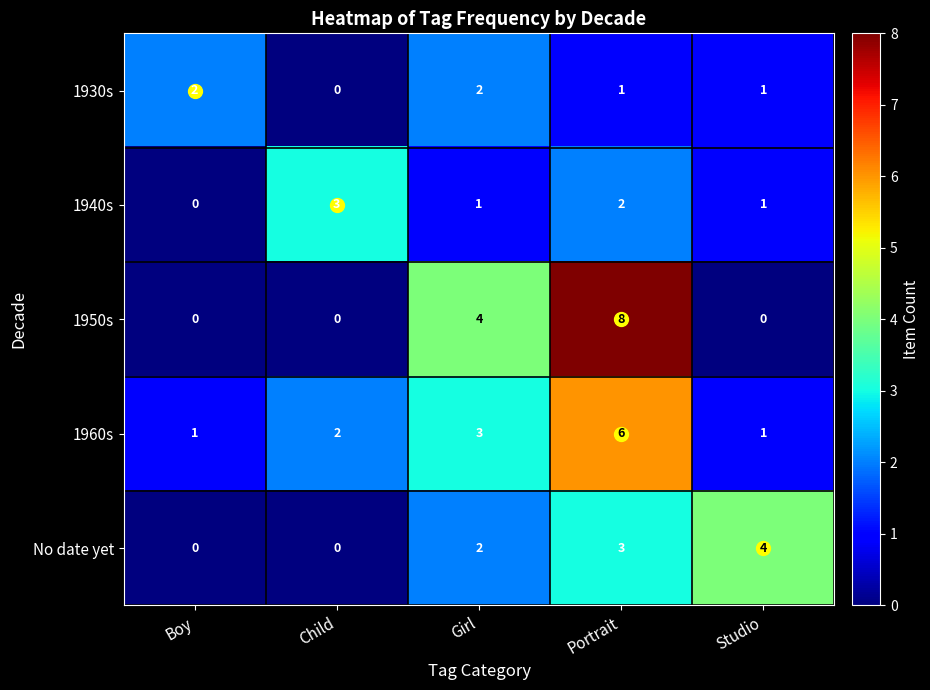

True or false: 1940s has a value of 1 at Girl.

True